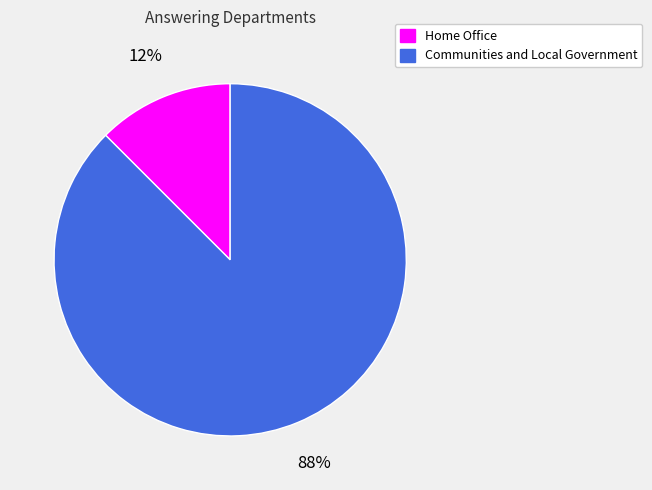

Count the number of slices in the pie.

2